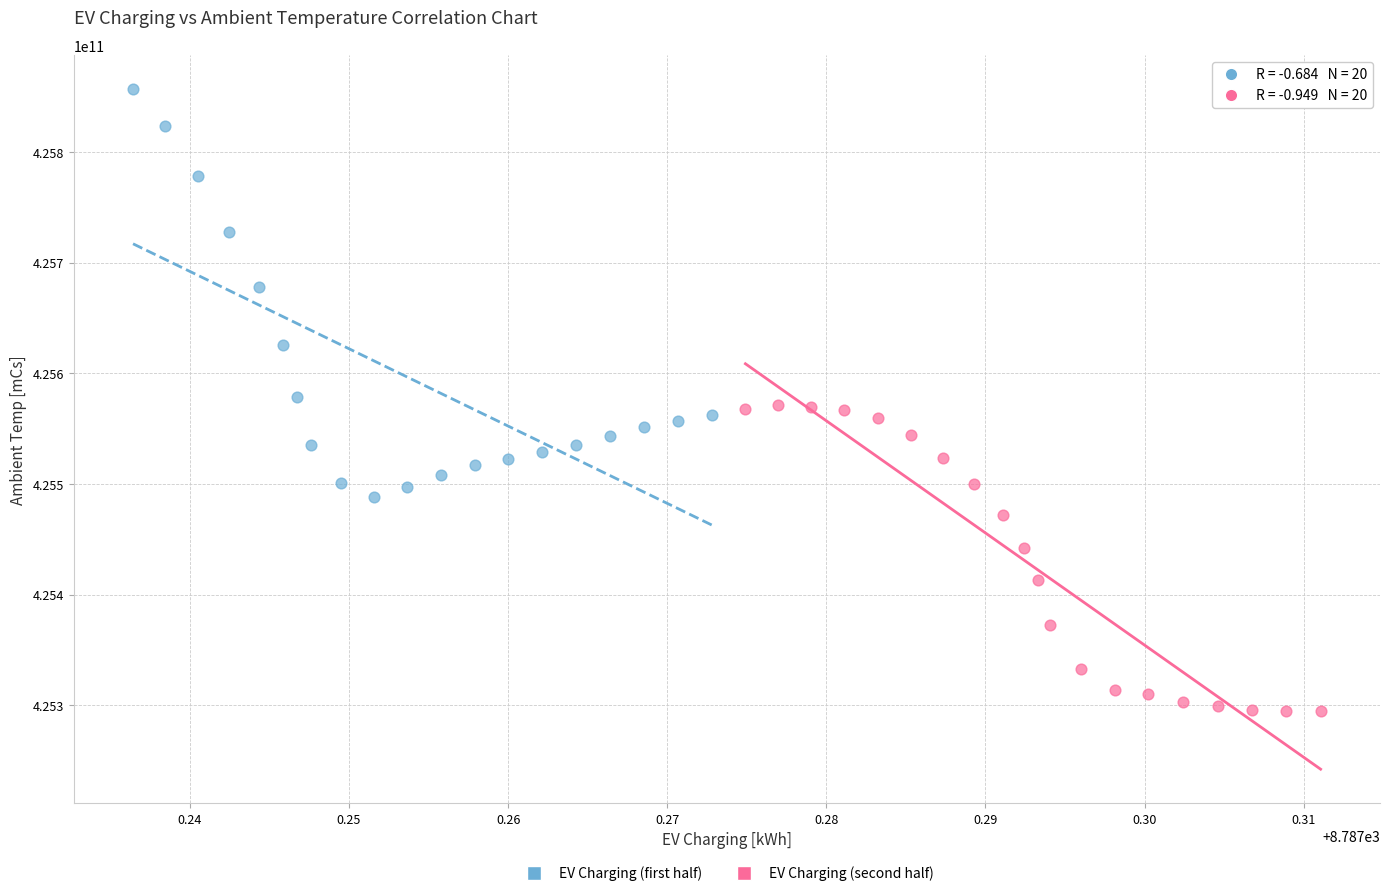

Which series reaches the maximum Y coordinate?

EV Charging (first half)